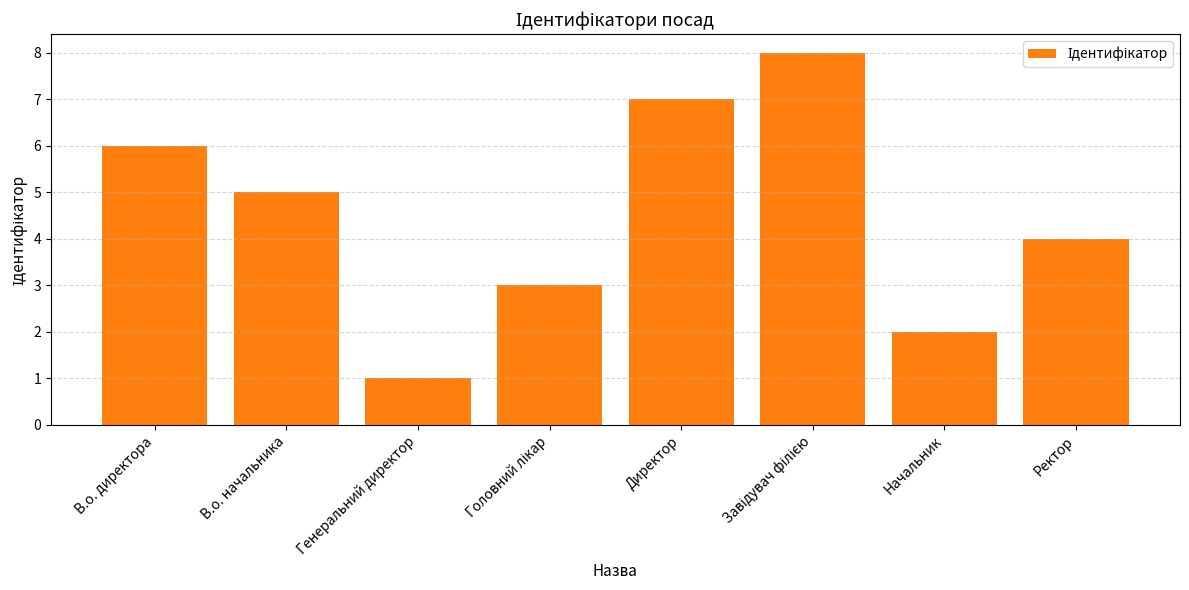

Are the bars grouped side by side (vs. stacked)?

No